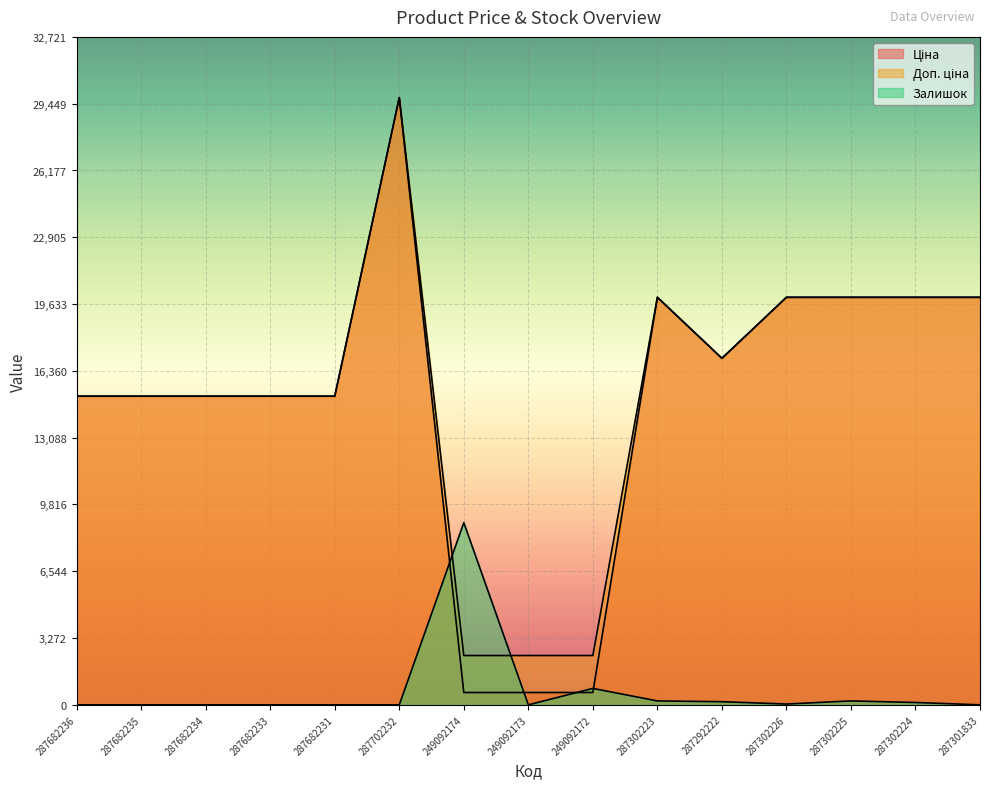

Between which two adjacent categories do Ціна and Залишок first intersect?

287702232 and 249092174